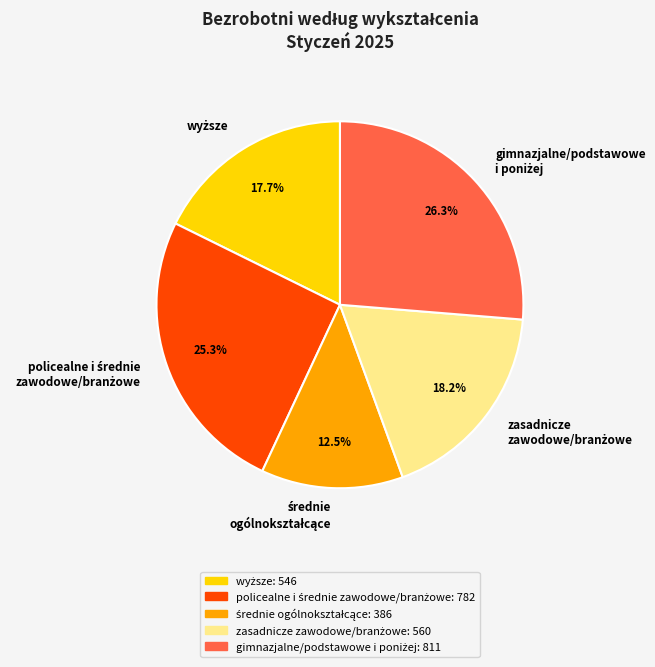

Is there any slice that represents more than half of the pie?

No